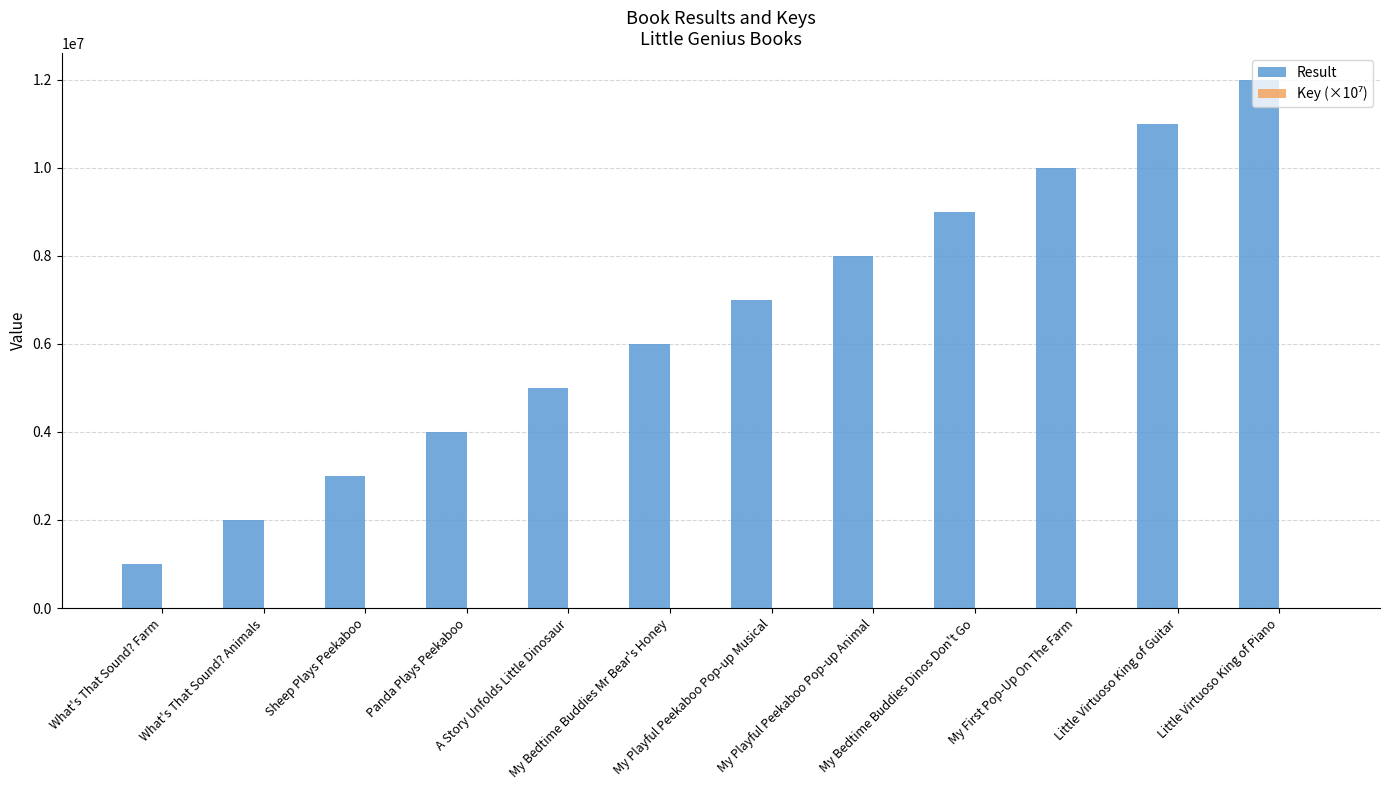

Which series has the largest total across all categories?

Result